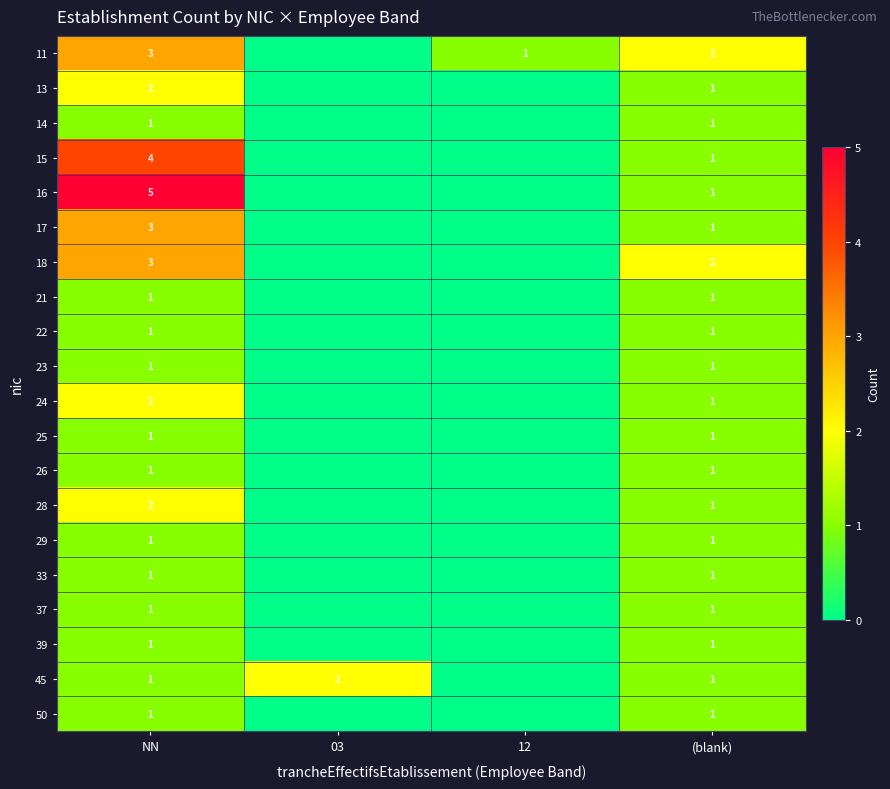

What is the total value across all series at (blank)?

22